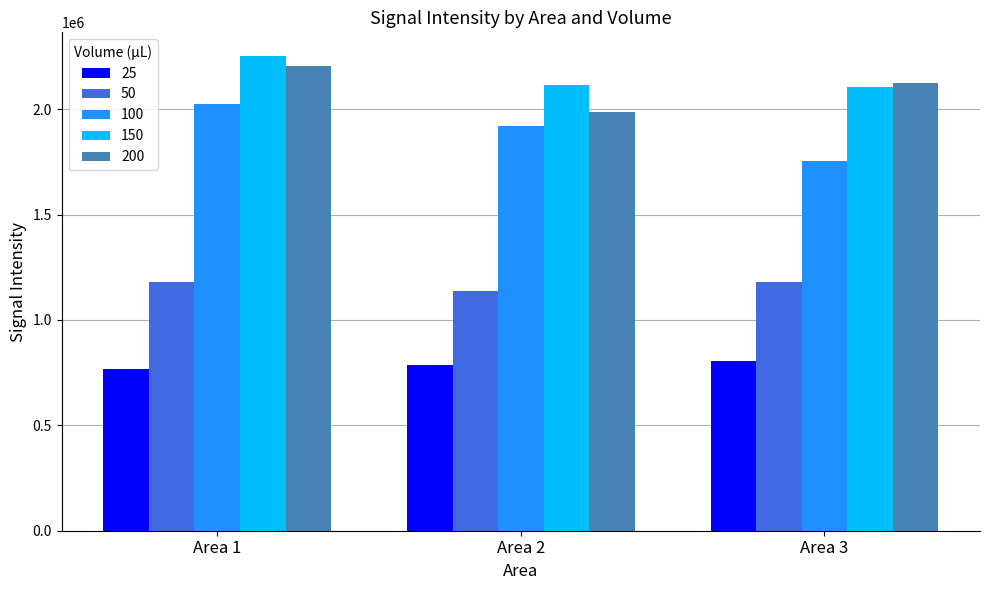

How many data points does each series have?

3